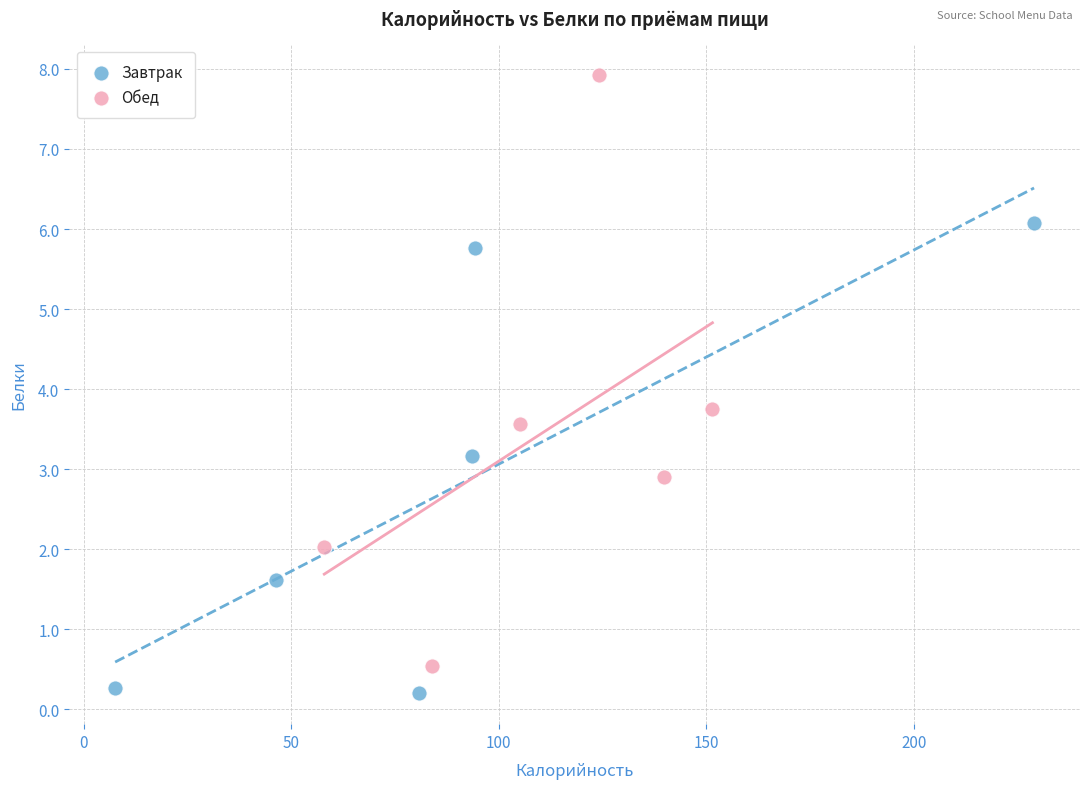

Which series reaches the minimum Y coordinate?

Завтрак